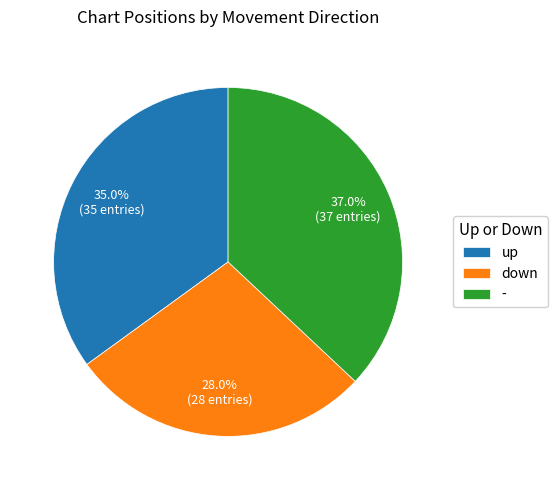

What is the largest slice in the pie chart?

-